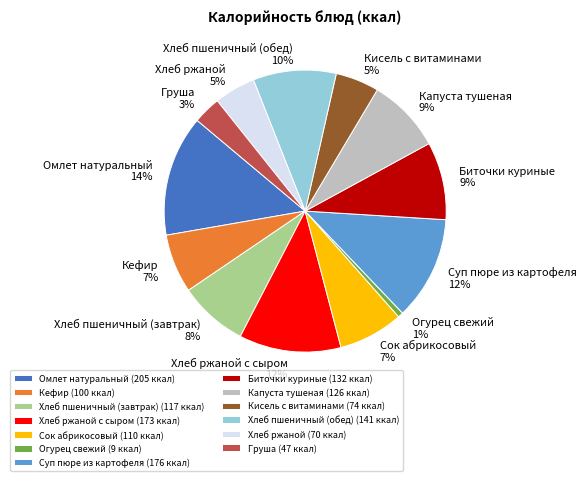

What percentage is the Кефир 7% slice, to the nearest percent?

7%